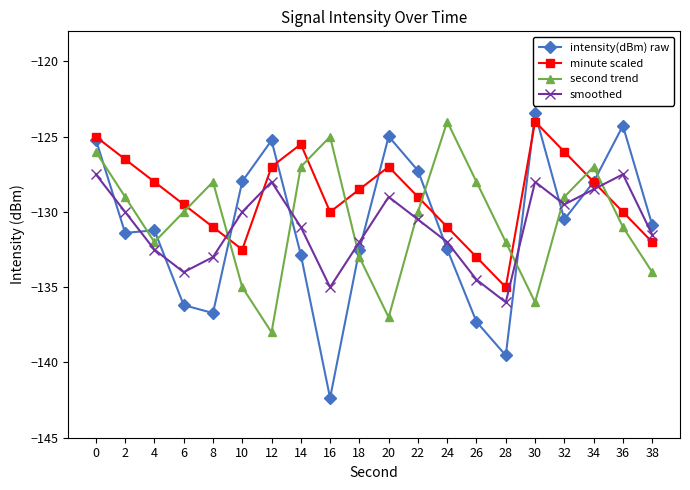

What is the difference between the smoothed values at 8 and 12?

5.0